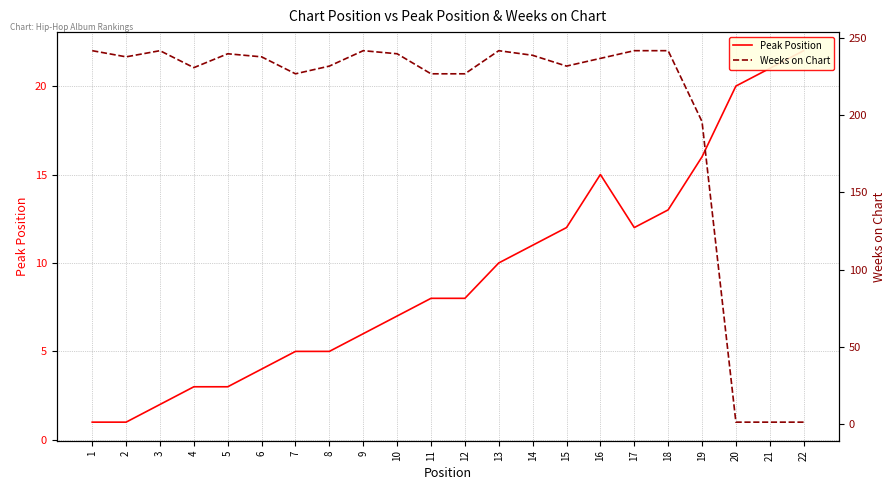

Is it true that Weeks on Chart equals 88 at 3?

False